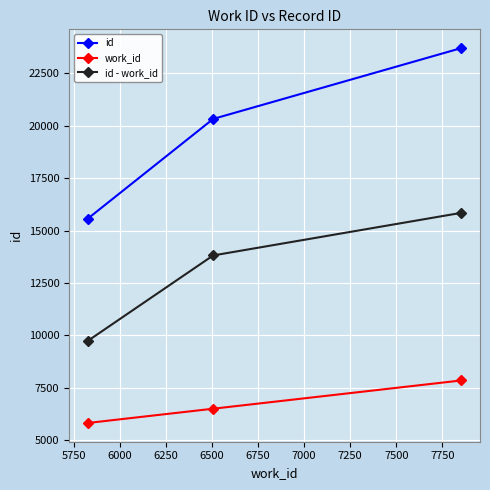

Which series has the widest spread of values?

id